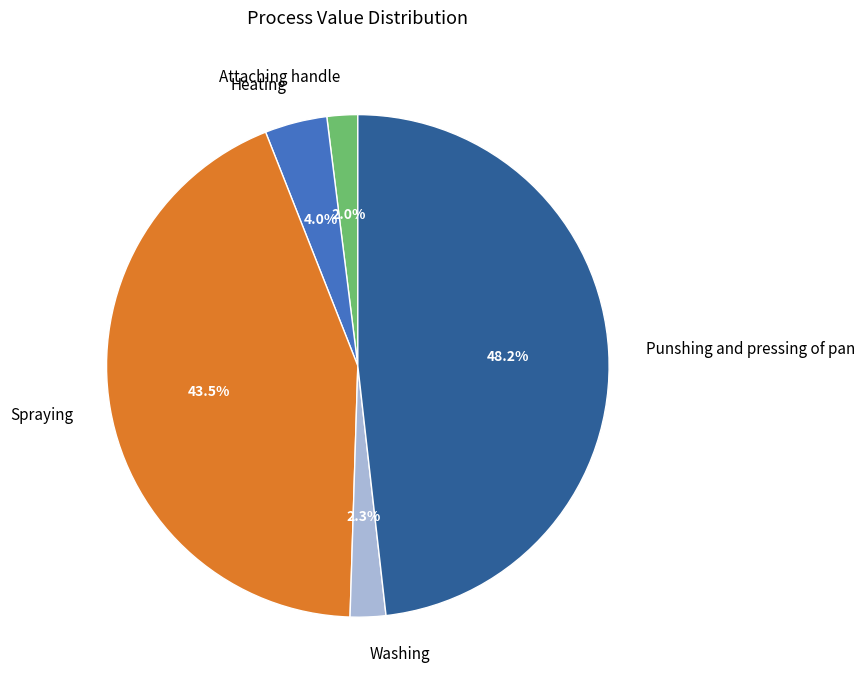

How many slices are in this pie chart?

5